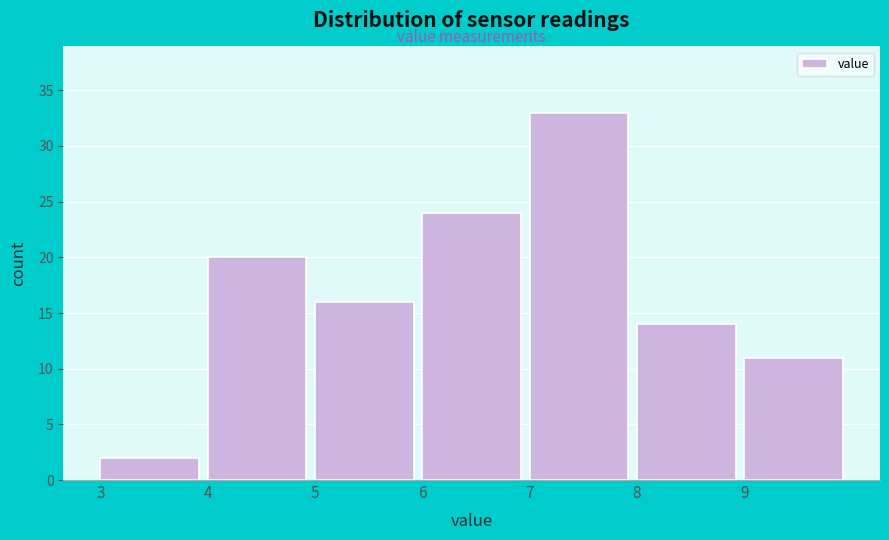

Reading left to right, transcribe this chart: for each bar, give the range it covers on the x-axis and its height. The values are not printed on the chart, so give them approximately, as read against the axis.

3 to 4: 2
4 to 5: 20
5 to 6: 16
6 to 7: 24
7 to 8: 33
8 to 9: 14
9 to 10: 11